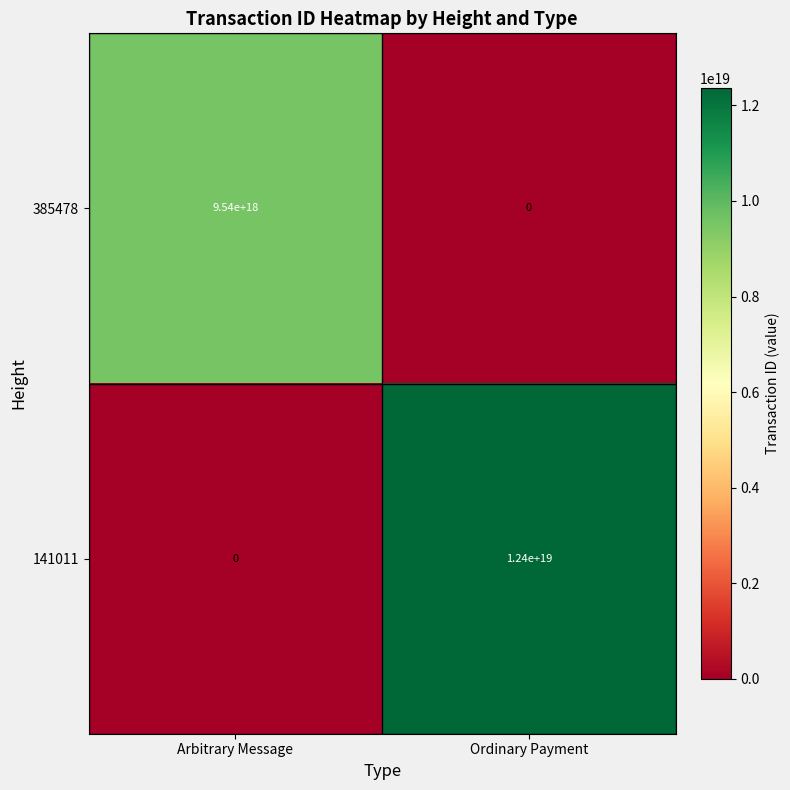

Which category has the highest value in the 141011 series?

Ordinary Payment